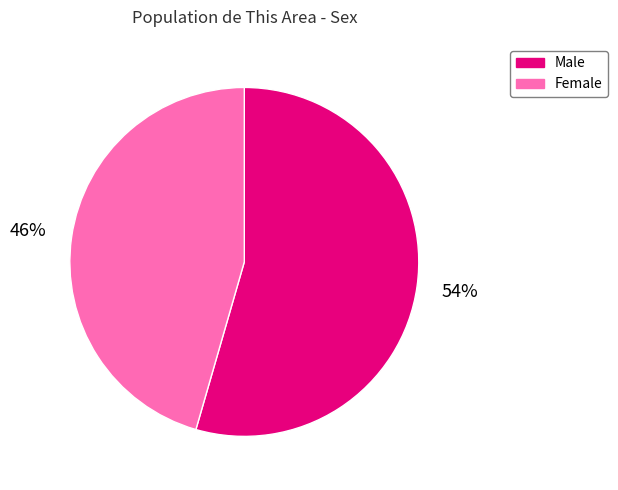

Which category has the smallest portion of the pie?

Female